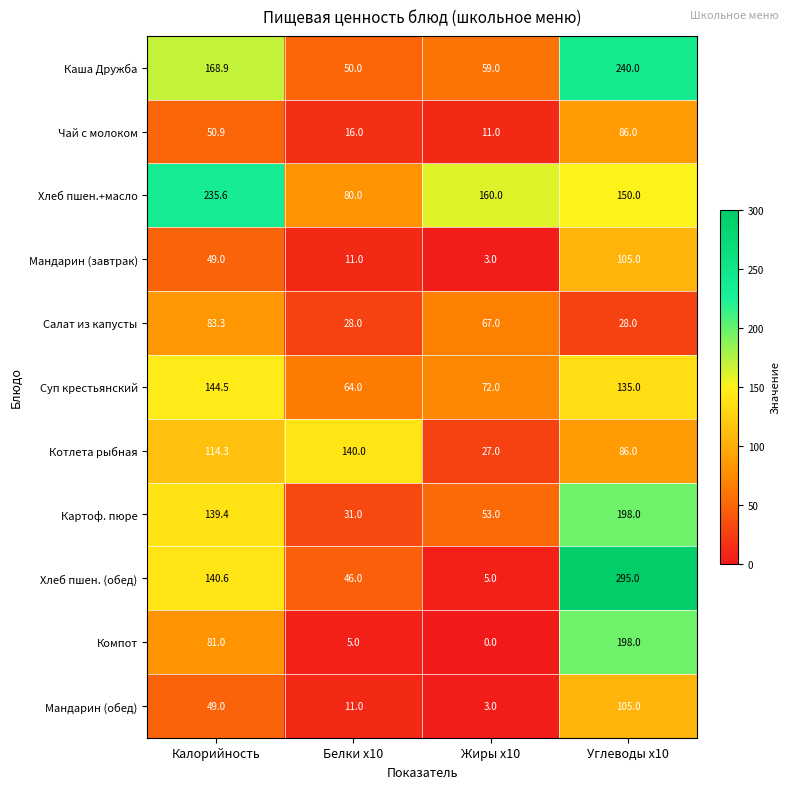

At which label does Хлеб пшен. (обед) first exceed 140?

Калорийность